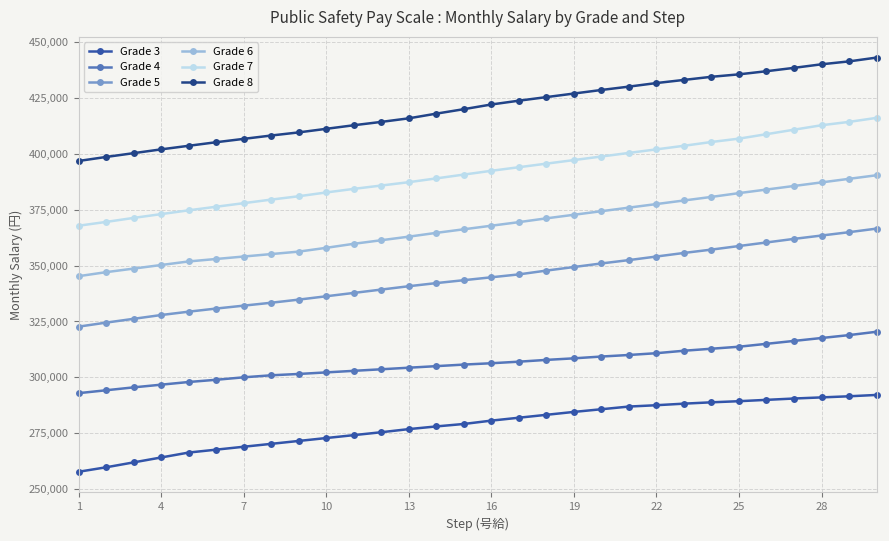

Which series has the largest total across all categories?

Grade 8